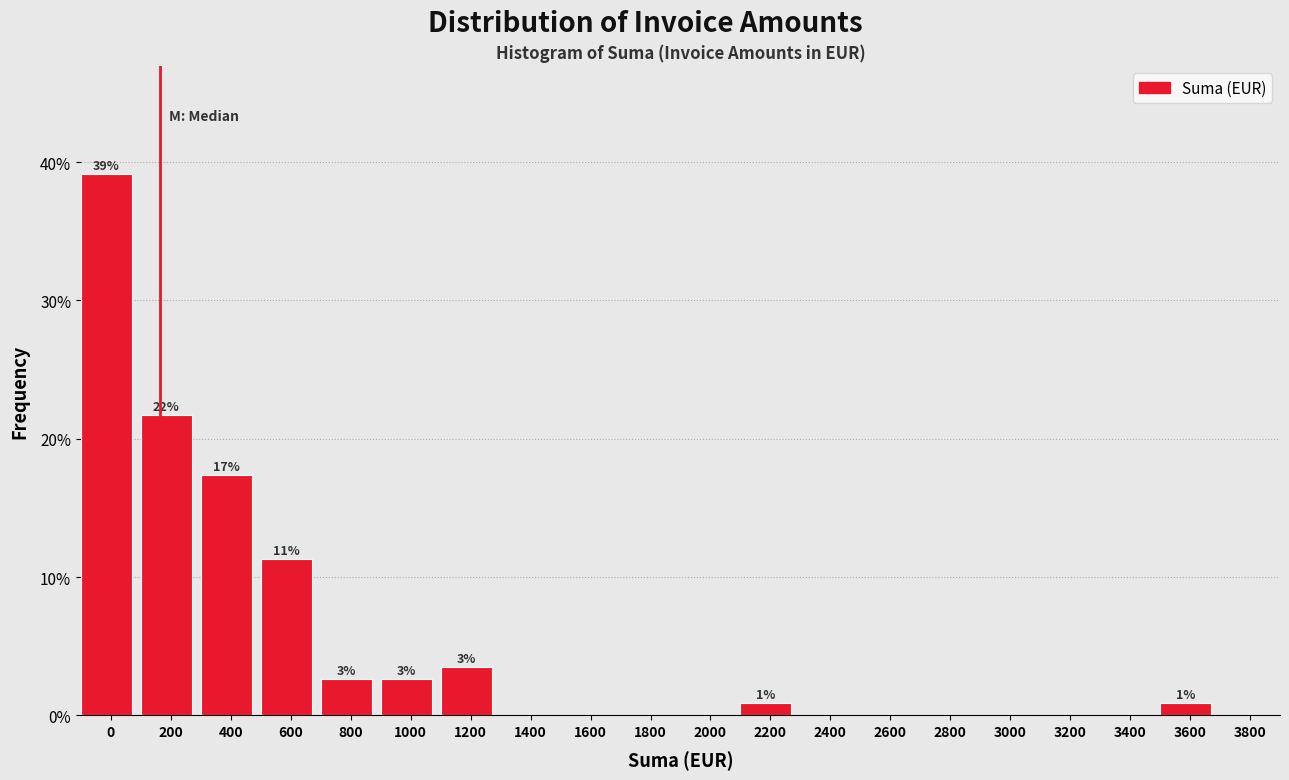

Reading right to left, transcribe all the data shown in this chart.

3800=0.0	3600=0.9	3400=0.0	3200=0.0	3000=0.0	2800=0.0	2600=0.0	2400=0.0	2200=0.9	2000=0.0	1800=0.0	1600=0.0	1400=0.0	1200=3.5	1000=2.6	800=2.6	600=11.3	400=17.4	200=21.7	0=39.1